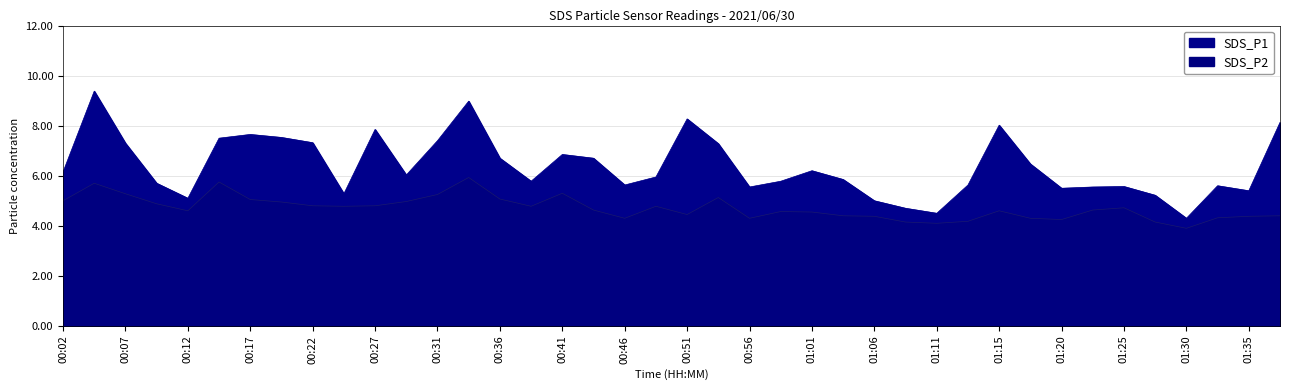

At which category does SDS_P1 reach its first local valley?

00:12